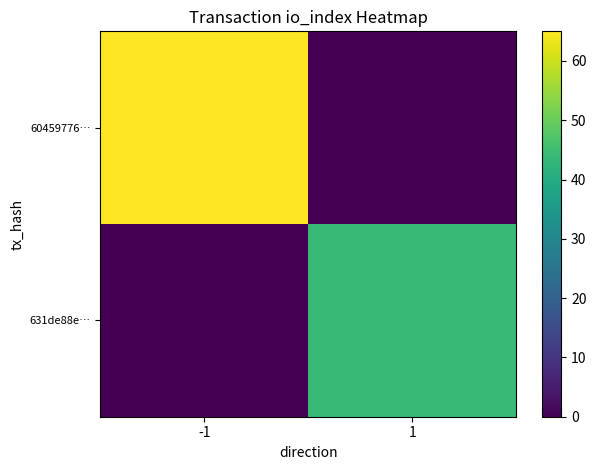

Which category has the highest value across all series?

-1